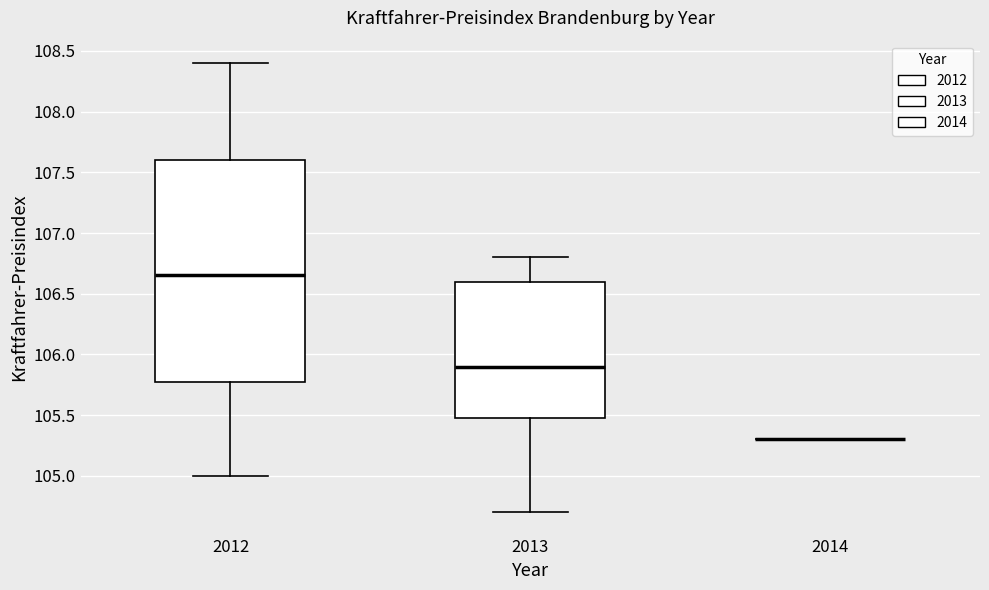

Reading left to right, transcribe this box plot: for each box, give where its median line is, the range the box spans, and where its two whiskers end, as read against the y-axis. The values are not printed on the chart, so give them approximately, as read against the axis.

2012: median 106.65, box 105.80 to 107.60, whiskers 105.00 to 108.40
2013: median 105.90, box 105.50 to 106.60, whiskers 104.70 to 106.80
2014: box collapsed to a line at 105.30, whiskers 105.30 to 105.30